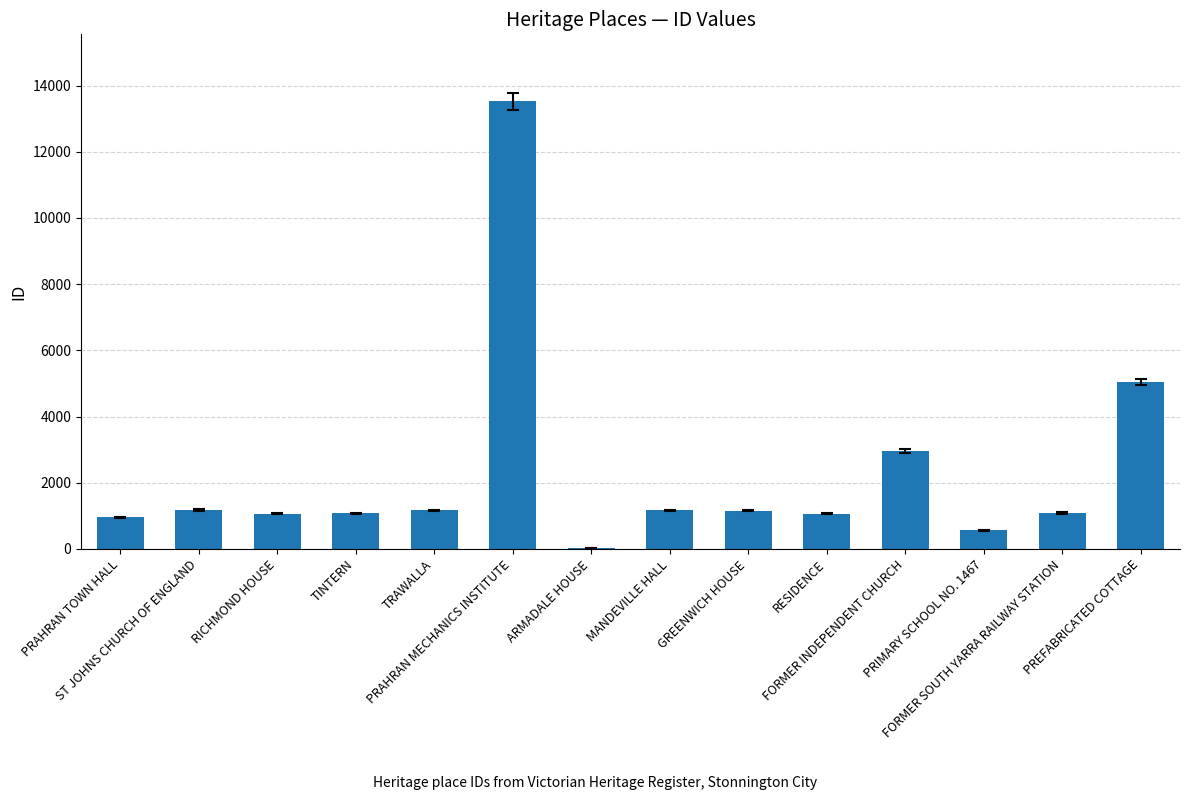

What is the sum of all values?

32030